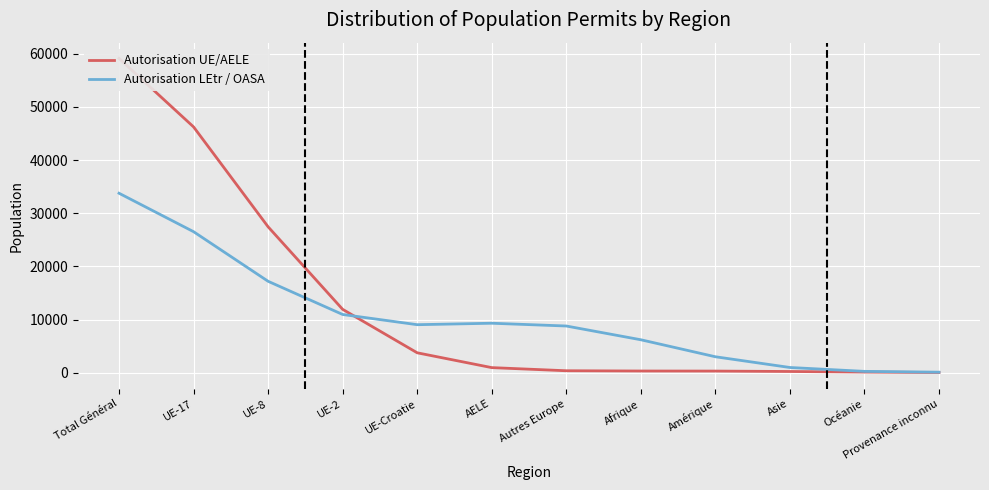

True or false: Autorisation UE/AELE has a value of 148.6 at Autres Europe.

False